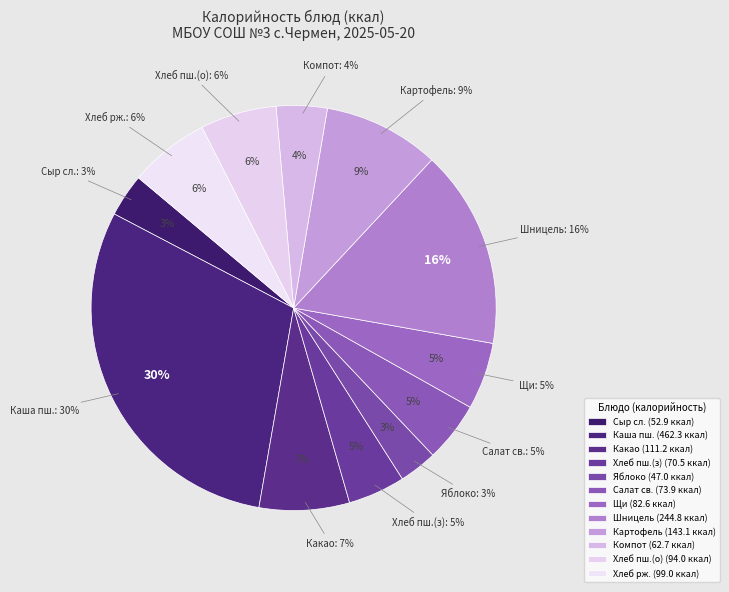

What percentage is the Шницель из говядины и мяса птицы slice, to the nearest percent?

16%